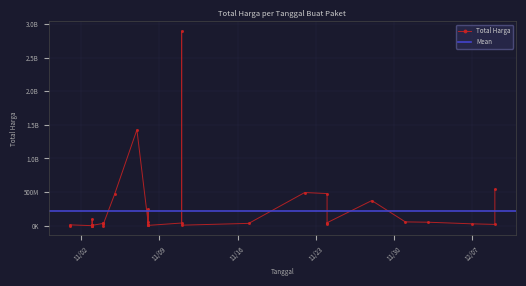

At which label is the value closest to 1446100000?

2021-11-07